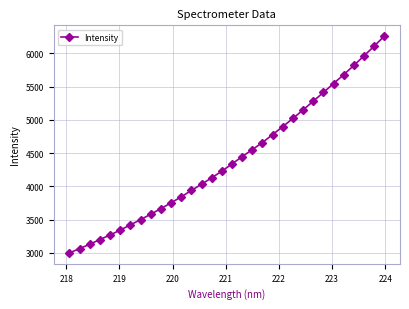

True or false: the data has more than 1 interior local peaks.

False